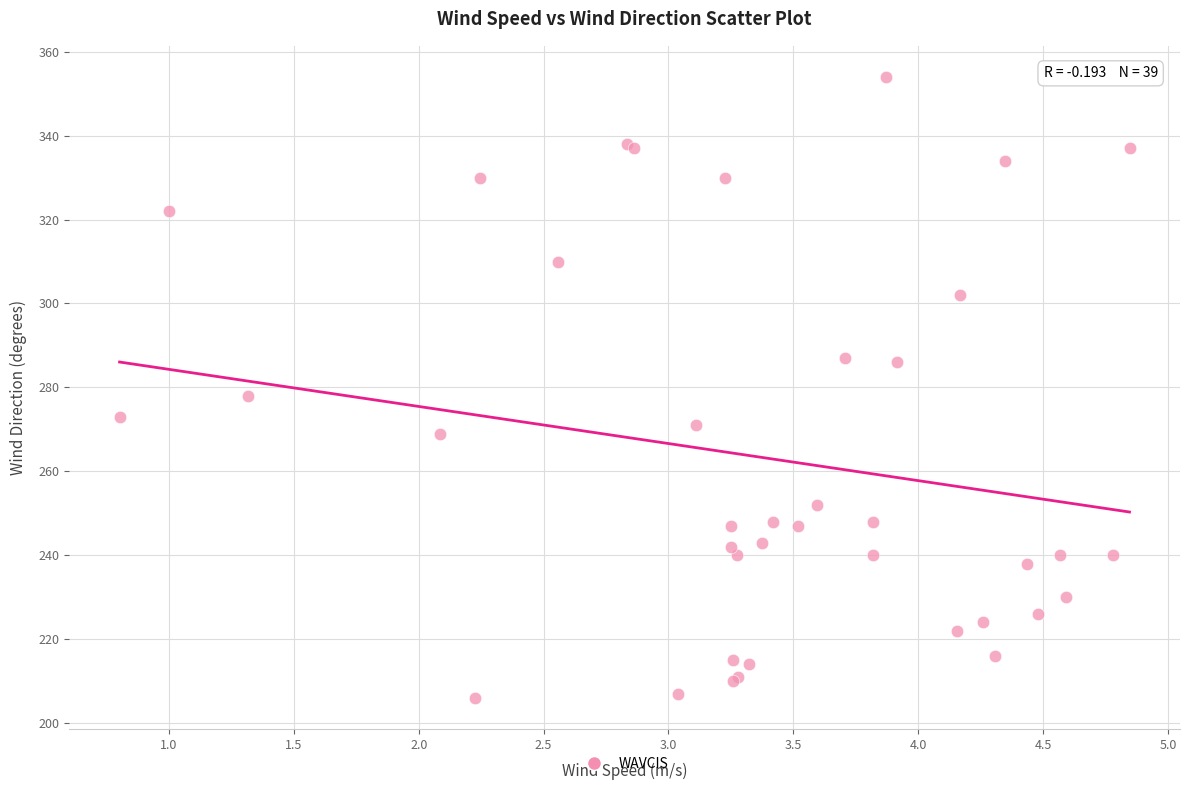

What Y value in the scatter plot is closest to 280?

278